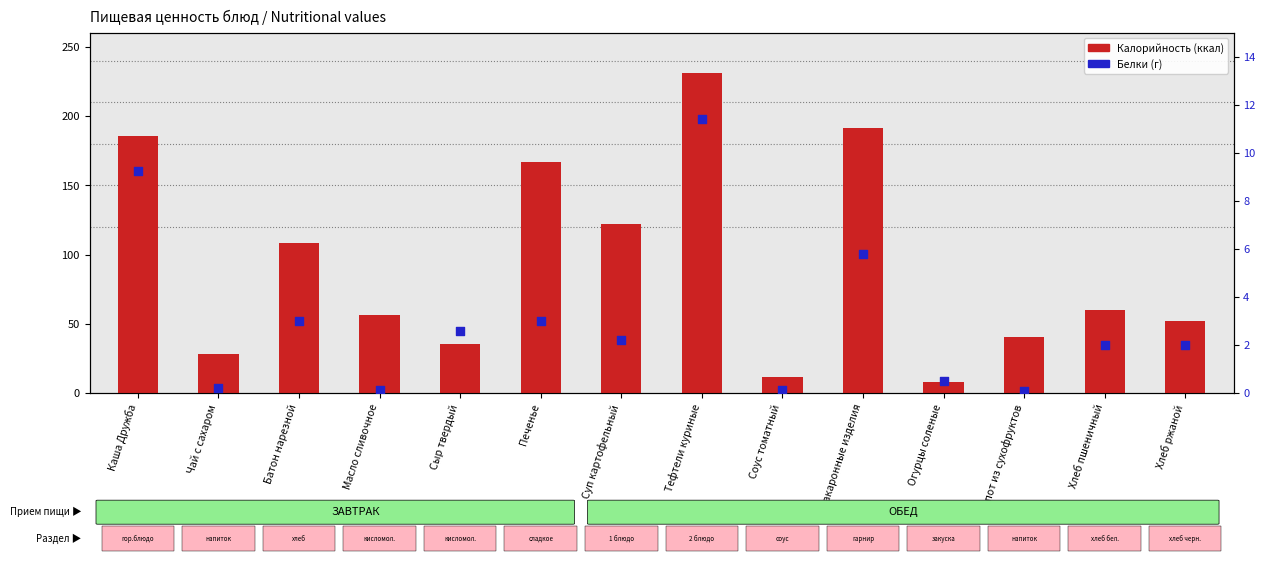

Which series has the largest total across all categories?

Калорийность